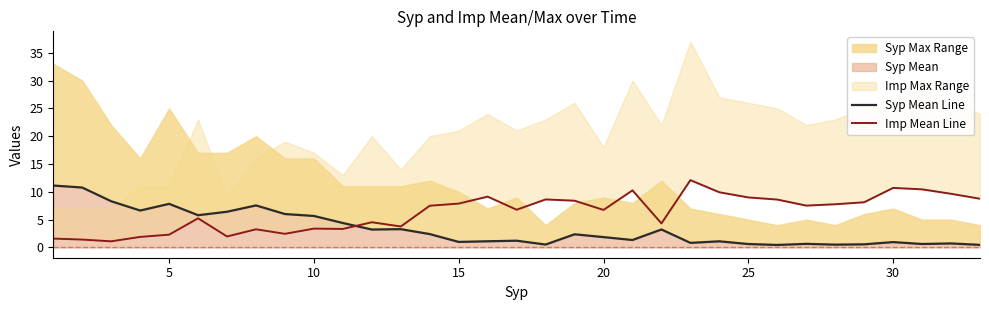

What is the maximum value for Syp Mean Line?

11.1